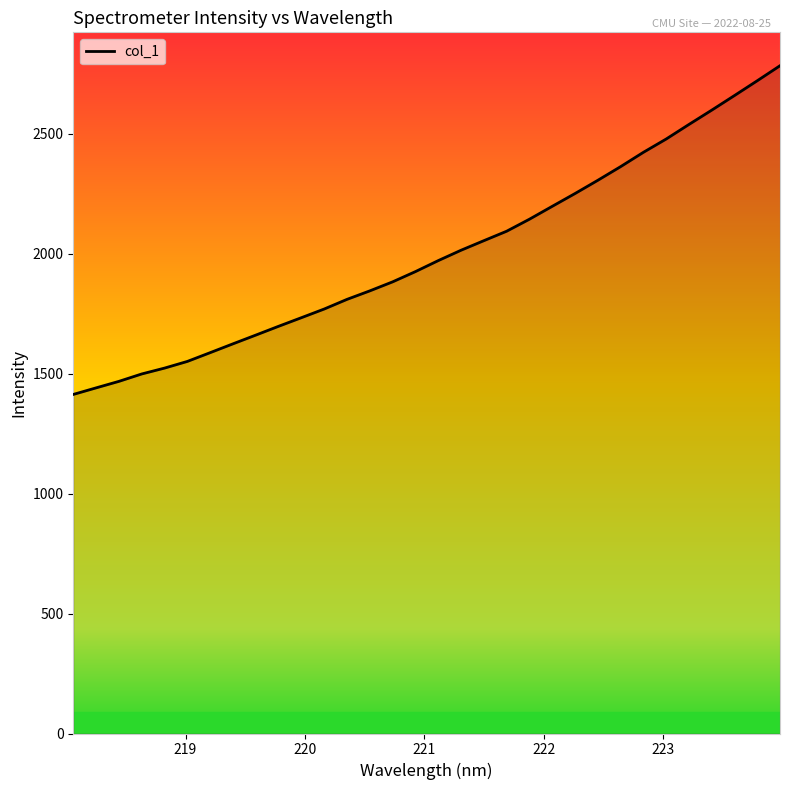

What is the difference between the maximum and minimum values?

1370.5